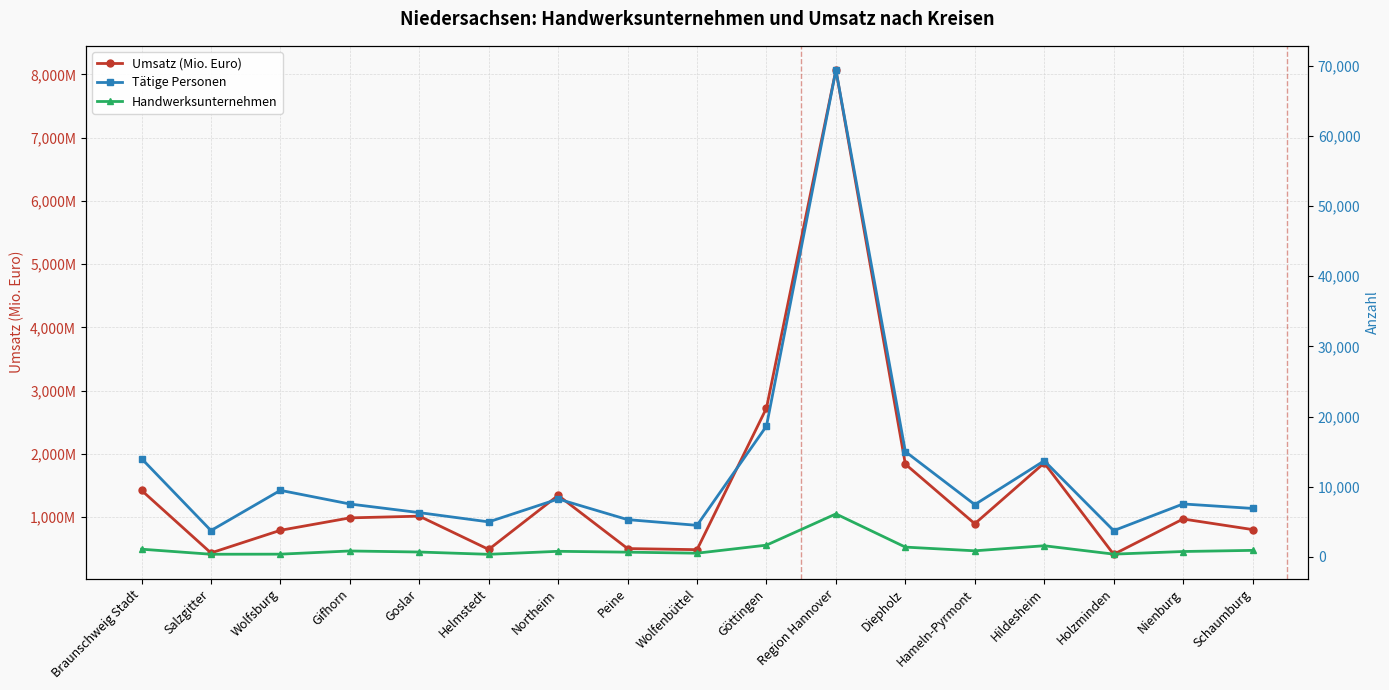

What is the approximate value of Umsatz (Mio. Euro) at Wolfenbüttel?

485.3